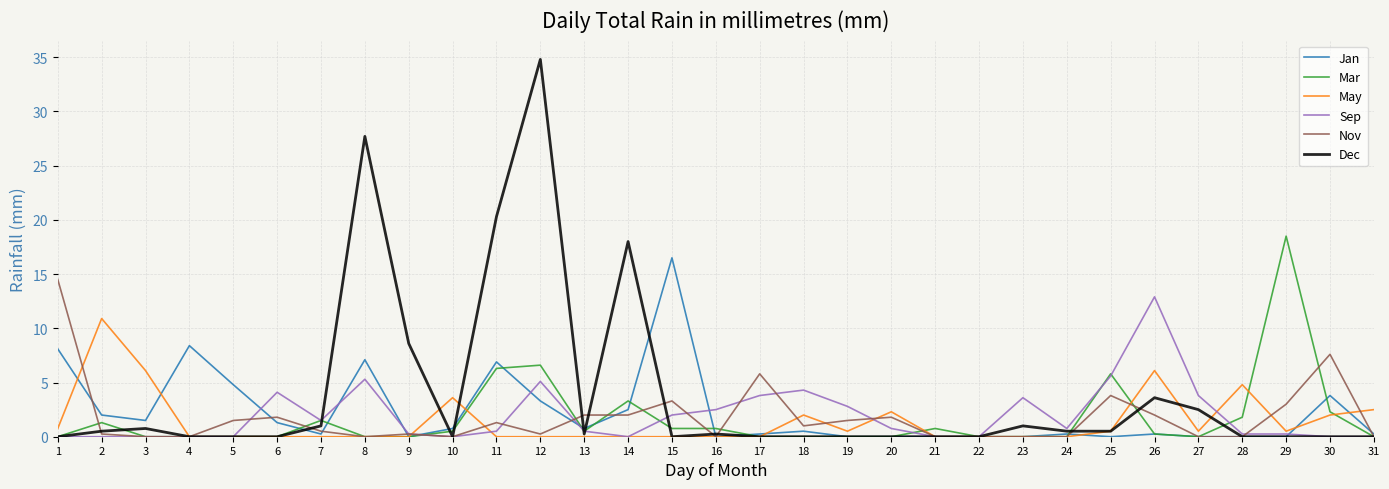

What is the difference between the highest and lowest values at 4?

8.4